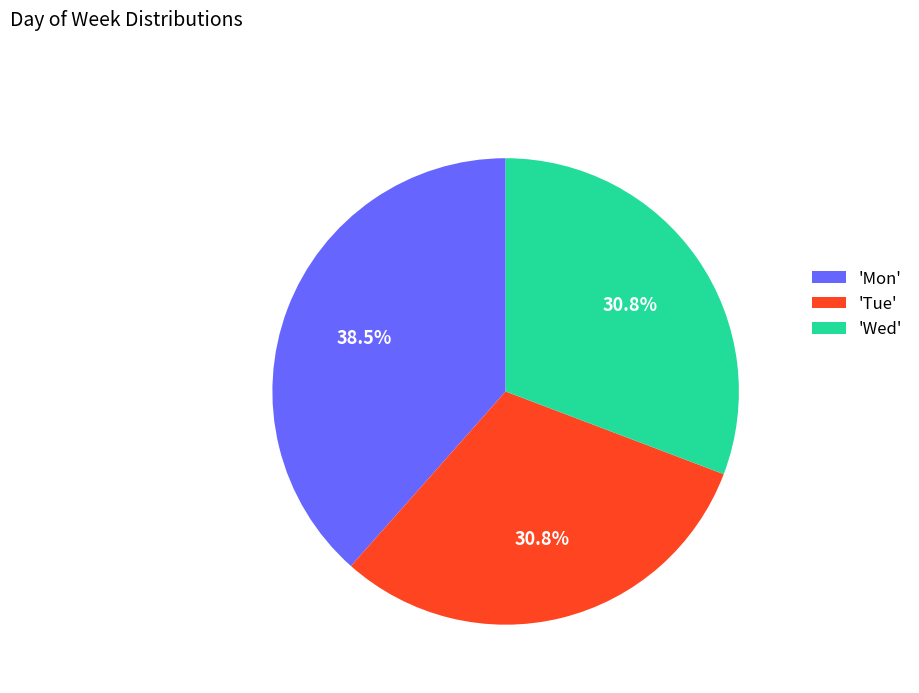

Does any single category account for the majority?

No